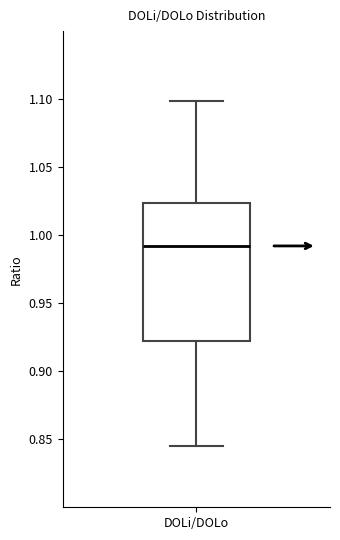

Transcribe this box plot: give where the median line is, the range the box spans, and where the two whiskers end, as read against the y-axis. The values are not printed on the chart, so give them approximately, as read against the axis.

median 0.990, box 0.920 to 1.025, whiskers 0.845 to 1.100